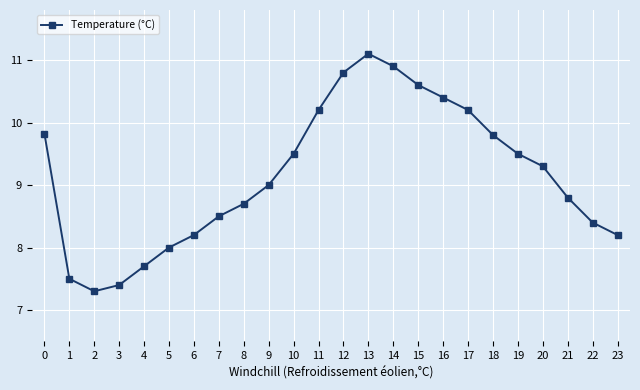

Approximately how many times larger is the value at 14 compared to 12?

1.0